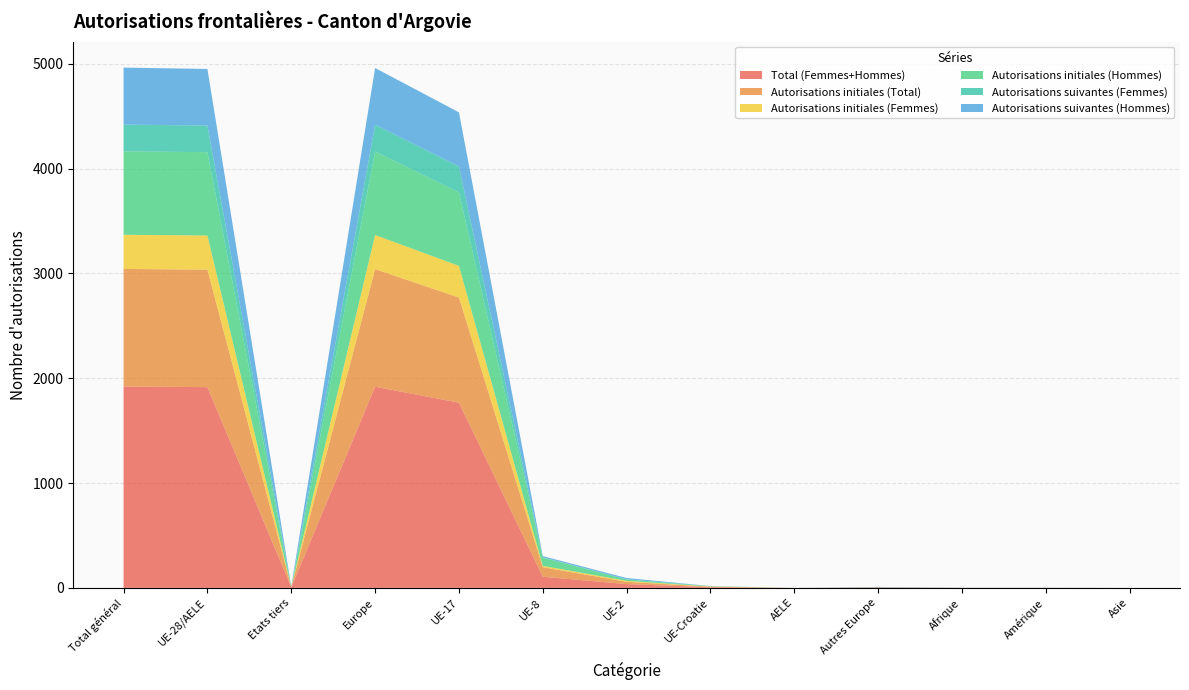

Reading left to right, extract all data points from this chart.

Total (Femmes+Hommes): Total général=1921	UE-28/AELE=1915	Etats tiers=6	Europe=1919	UE-17=1767	UE-8=106	UE-2=36	UE-Croatie=6	AELE=0	Autres Europe=4	Afrique=1	Amérique=1	Asie=0
Autorisations initiales (Total): Total général=1122	UE-28/AELE=1121	Etats tiers=1	Europe=1122	UE-17=1003	UE-8=91	UE-2=22	UE-Croatie=5	AELE=0	Autres Europe=1	Afrique=0	Amérique=0	Asie=0
Autorisations initiales (Femmes): Total général=326	UE-28/AELE=326	Etats tiers=0	Europe=326	UE-17=302	UE-8=13	UE-2=9	UE-Croatie=2	AELE=0	Autres Europe=0	Afrique=0	Amérique=0	Asie=0
Autorisations initiales (Hommes): Total général=796	UE-28/AELE=795	Etats tiers=1	Europe=796	UE-17=701	UE-8=78	UE-2=13	UE-Croatie=3	AELE=0	Autres Europe=1	Afrique=0	Amérique=0	Asie=0
Autorisations suivantes (Femmes): Total général=255	UE-28/AELE=254	Etats tiers=1	Europe=255	UE-17=248	UE-8=4	UE-2=2	UE-Croatie=0	AELE=0	Autres Europe=1	Afrique=0	Amérique=0	Asie=0
Autorisations suivantes (Hommes): Total général=544	UE-28/AELE=540	Etats tiers=4	Europe=542	UE-17=516	UE-8=11	UE-2=12	UE-Croatie=1	AELE=0	Autres Europe=2	Afrique=1	Amérique=1	Asie=0